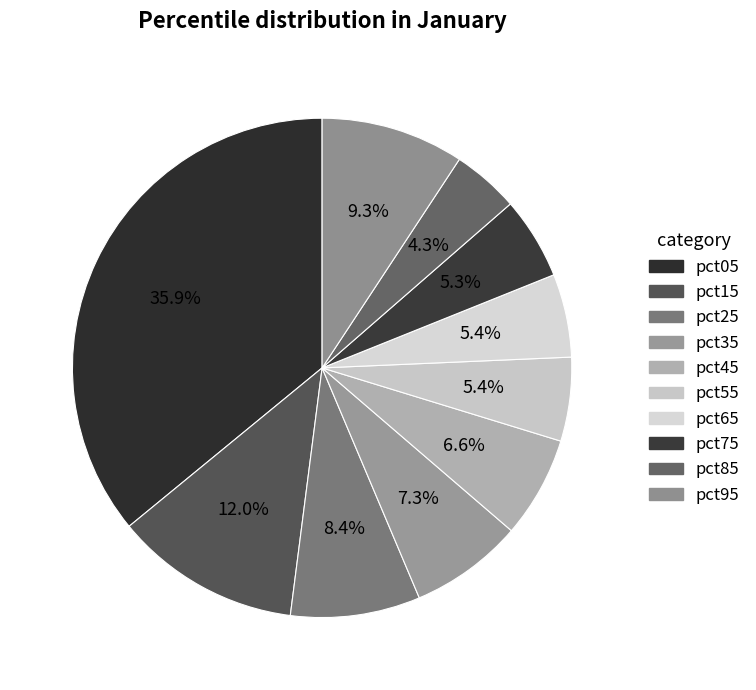

How many segments does this pie chart have?

10